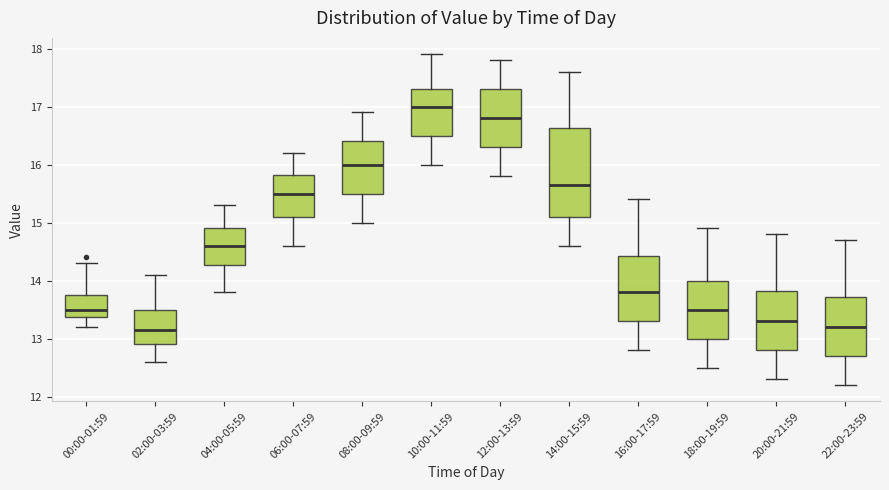

Which box is the tallest, from its lower edge to its upper edge?

14:00-15:59